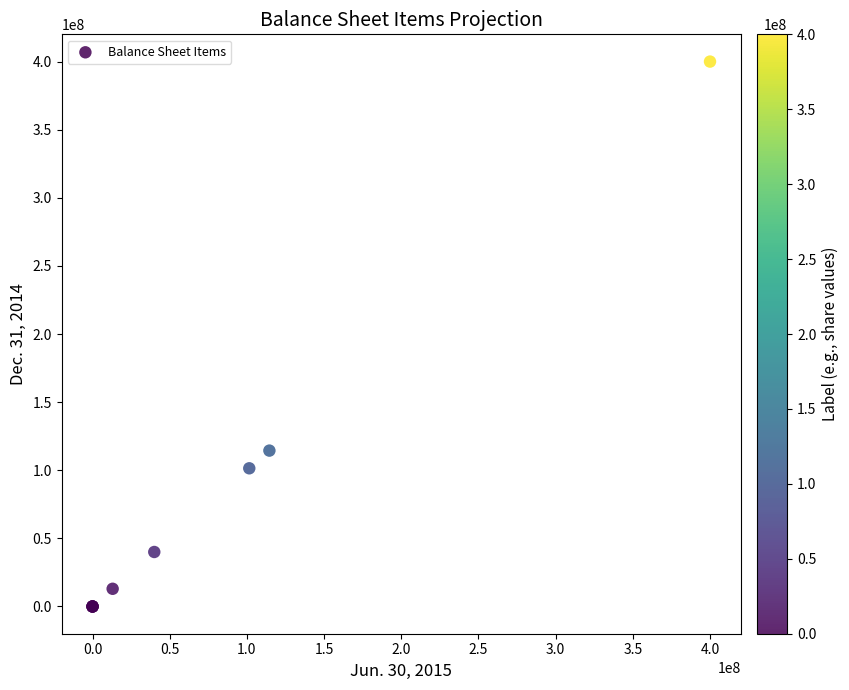

What Y value in the scatter plot is closest to 200000000?

114426960.0